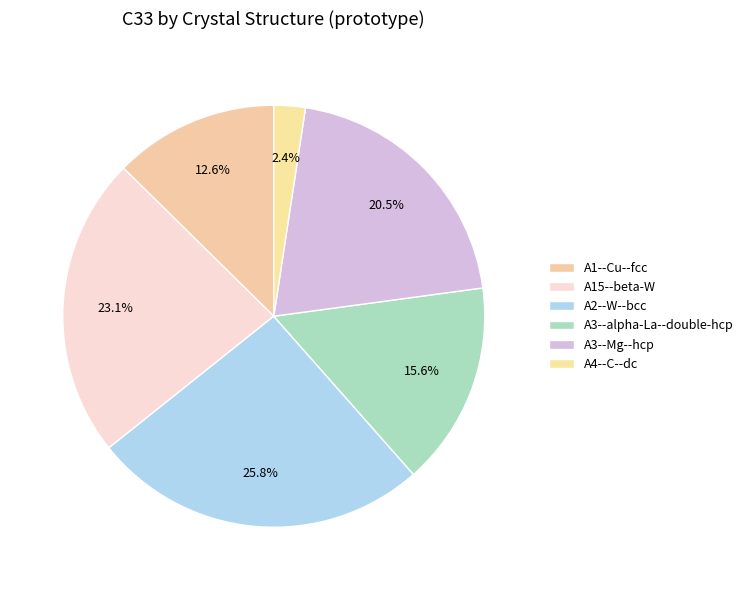

Which slice is the smallest?

A4--C--dc